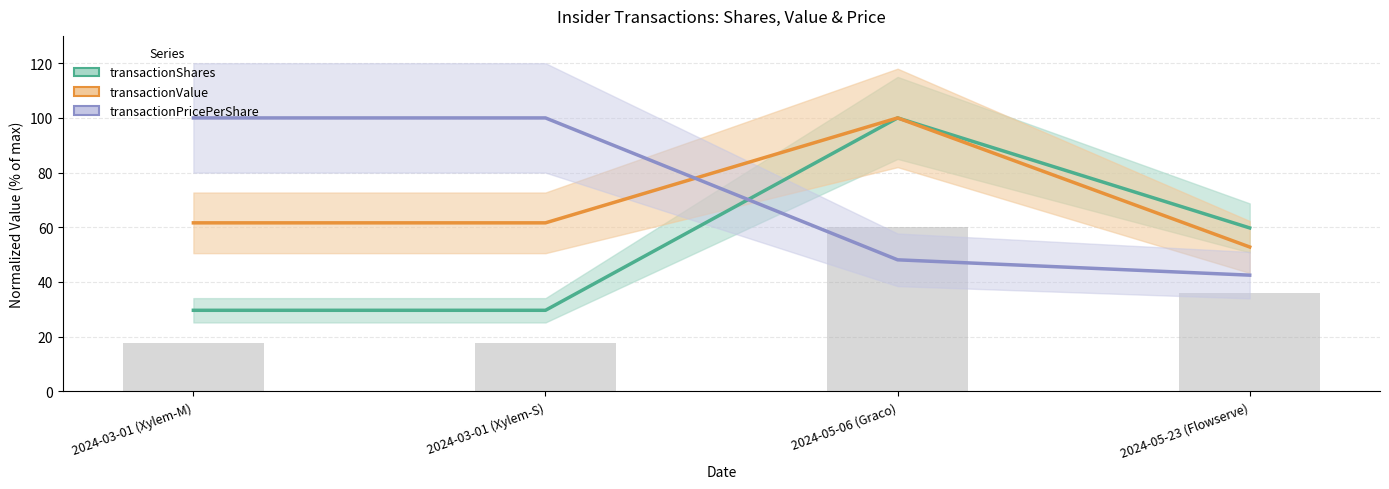

What is the sum of the transactionValue values at 2024-03-01 (Xylem-M) and 2024-03-01 (Xylem-S)?

123.3